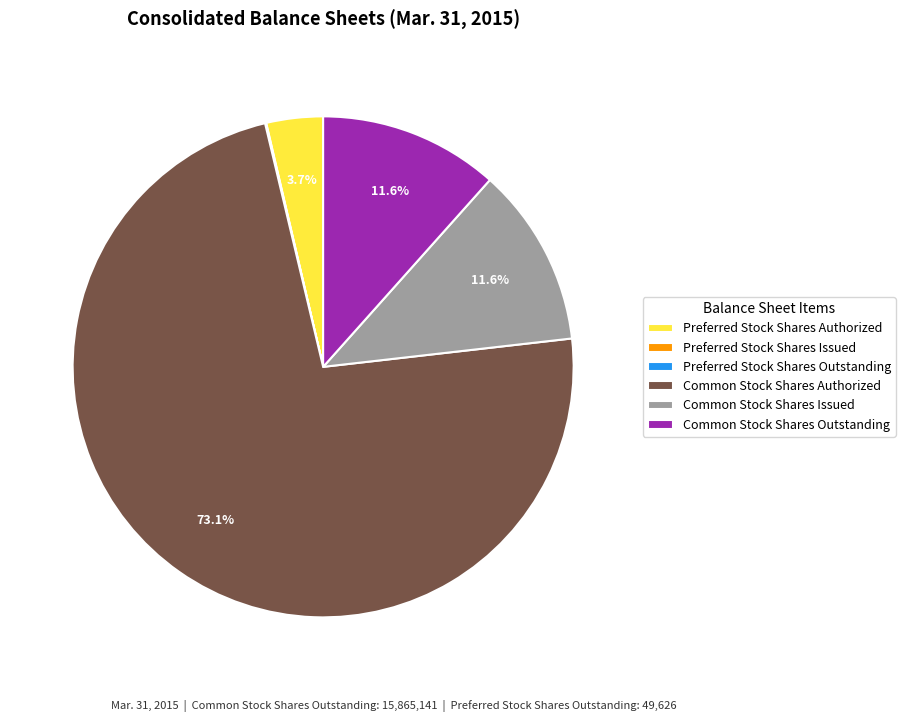

Is Common Stock Shares Authorized the majority of the pie?

Yes